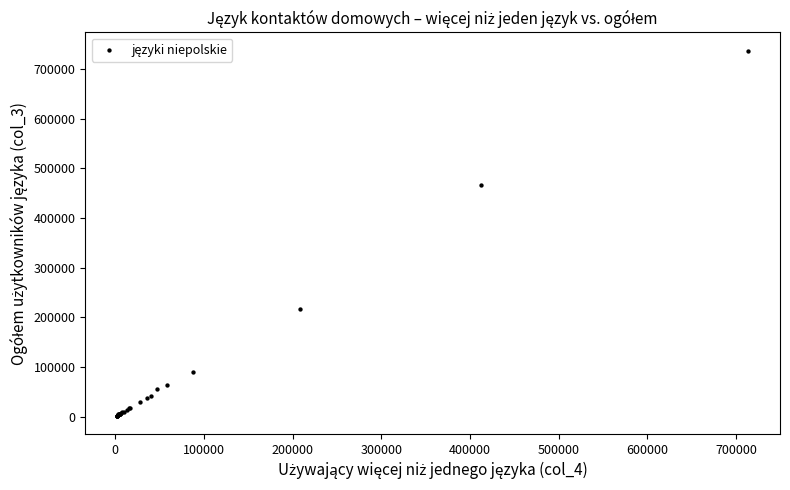

What Y value in the scatter plot is closest to 369748?

467145